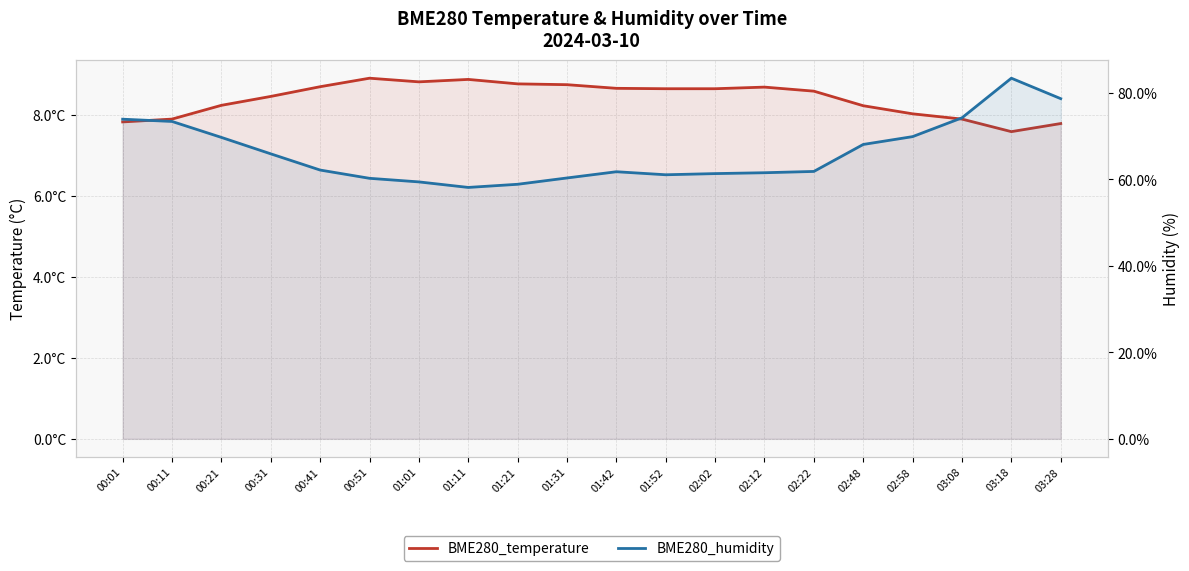

Does the chart have visible grid lines?

Yes